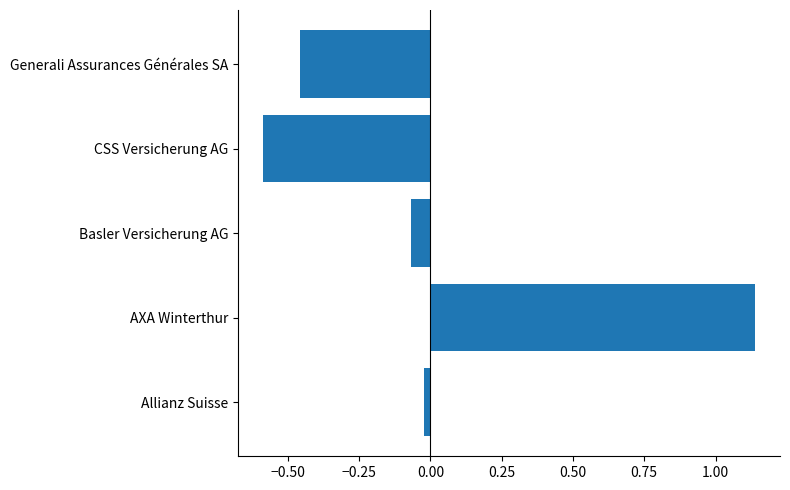

What is the smallest value displayed?

-0.6